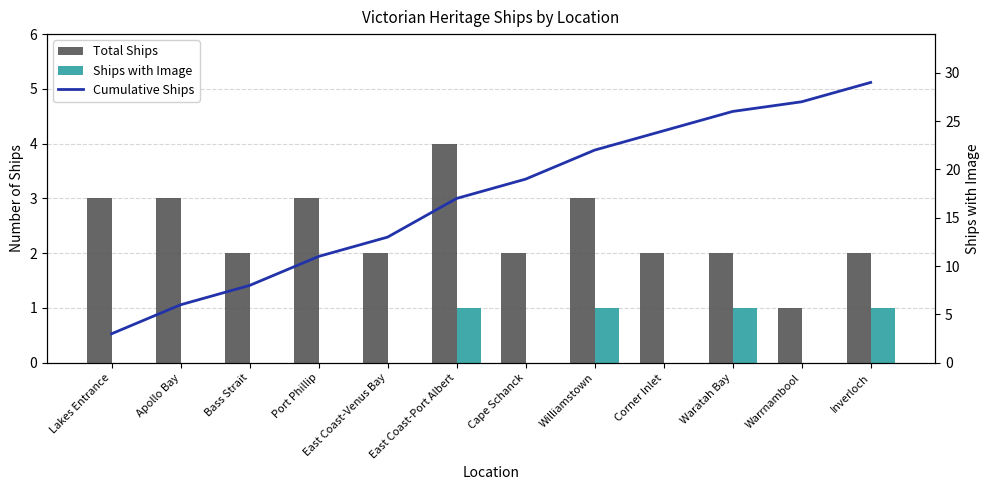

The value of Total Ships at Inverloch is 2. True or false?

True